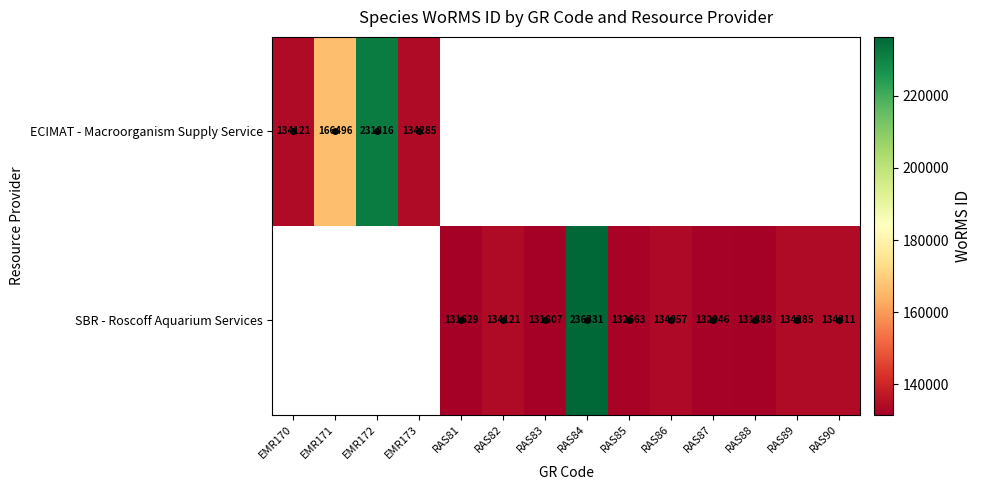

What is the difference between the SBR - Roscoff Aquarium Services values at RAS82 and RAS89?

164